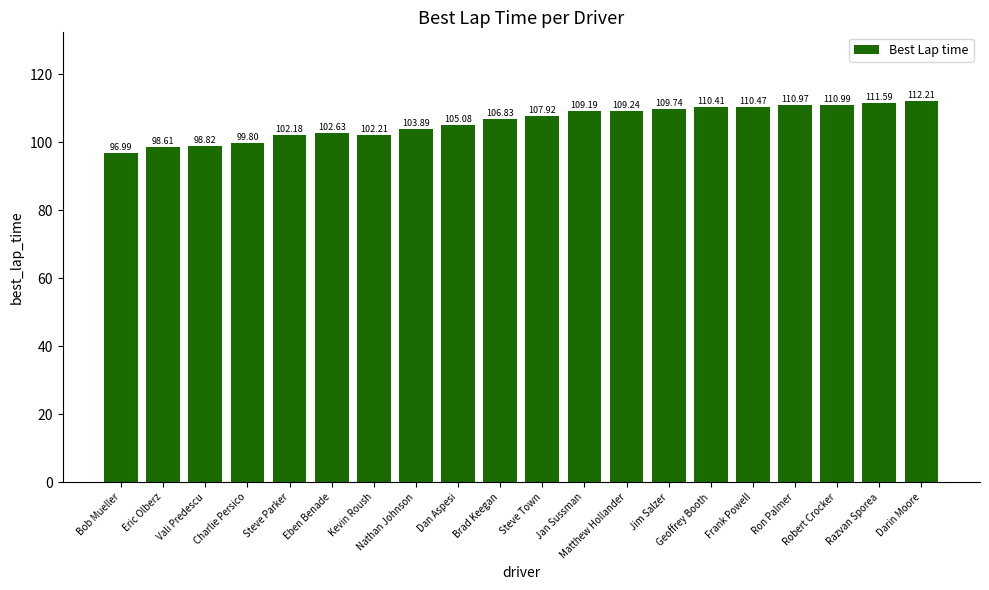

What is the difference between the second highest and second lowest values?

13.0